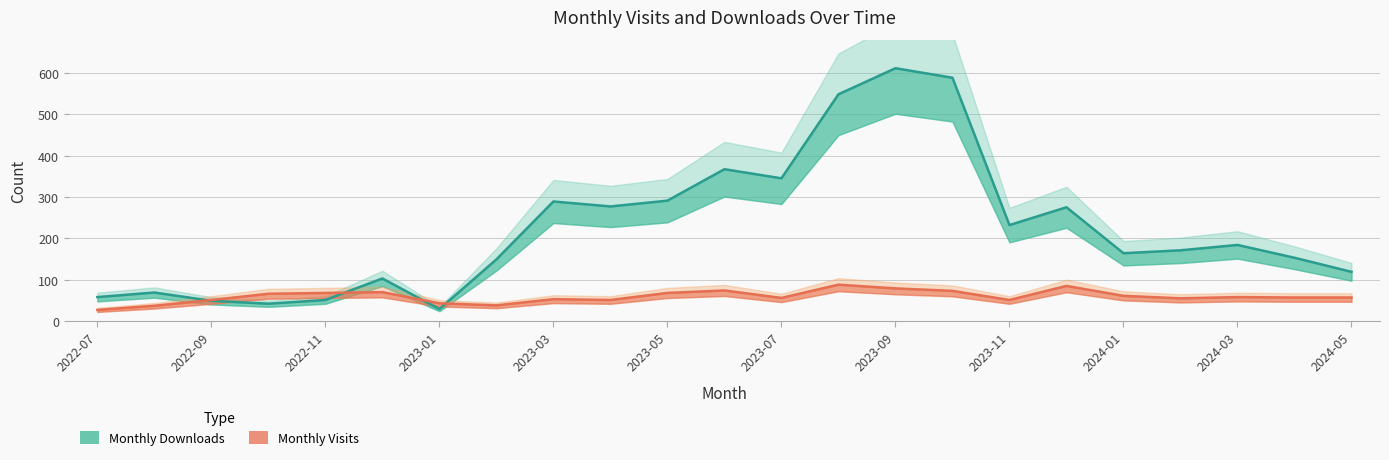

What is the spread (max minus min) of values at 2023-03?

236